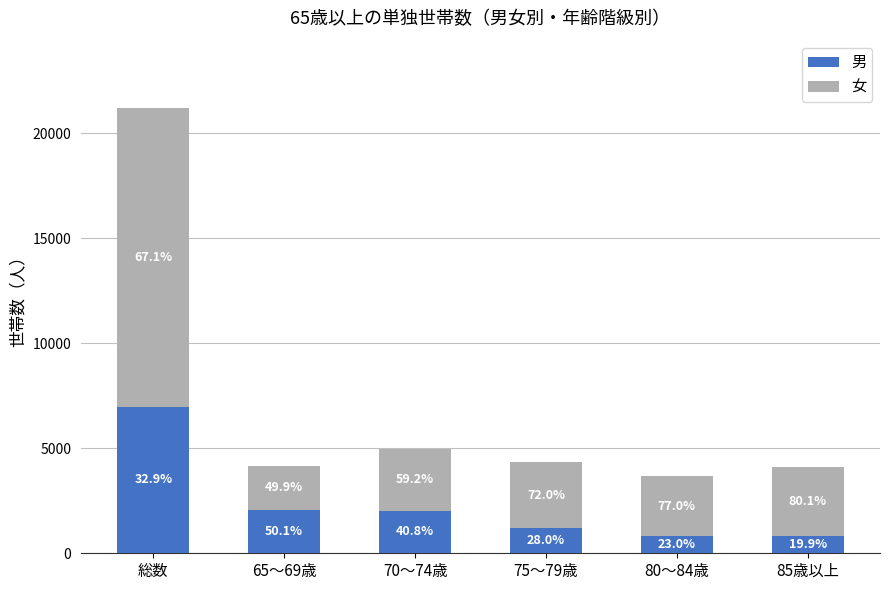

What is the total value across all series at 70～74歳?

4991